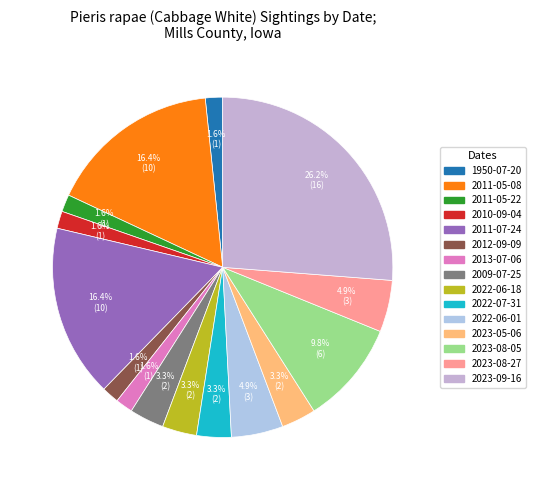

Approximately how many times larger is the value at 2011-05-08 compared to 2023-08-05?

1.7